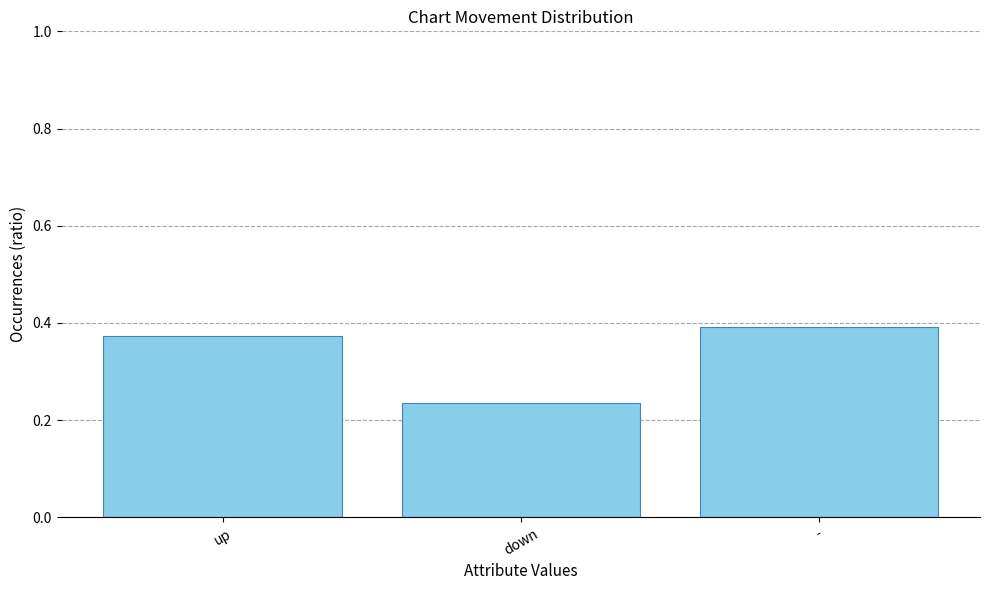

What is the average value?

0.3